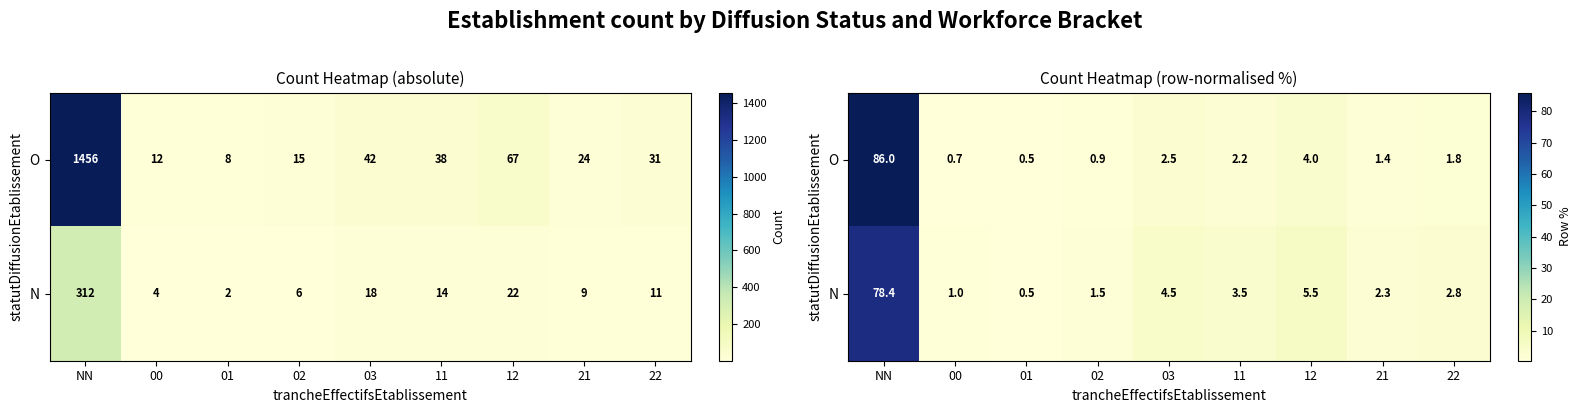

Which category has the lowest value across all series?

01